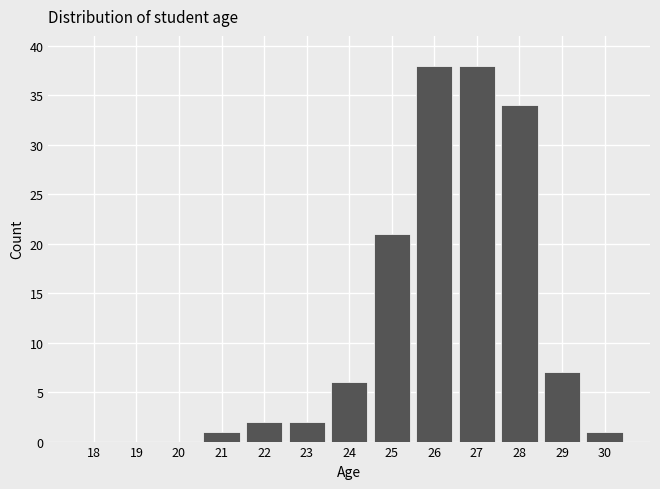

Reading left to right, list all the values displayed in this chart.

18=0	19=0	20=0	21=1	22=2	23=2	24=6	25=21	26=38	27=38	28=34	29=7	30=1